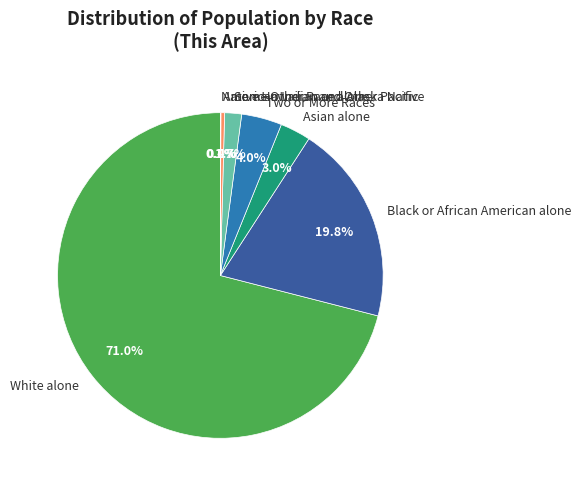

What is the ratio of the value at Two or More Races to the value at American Indian and Alaska Native?

10.9